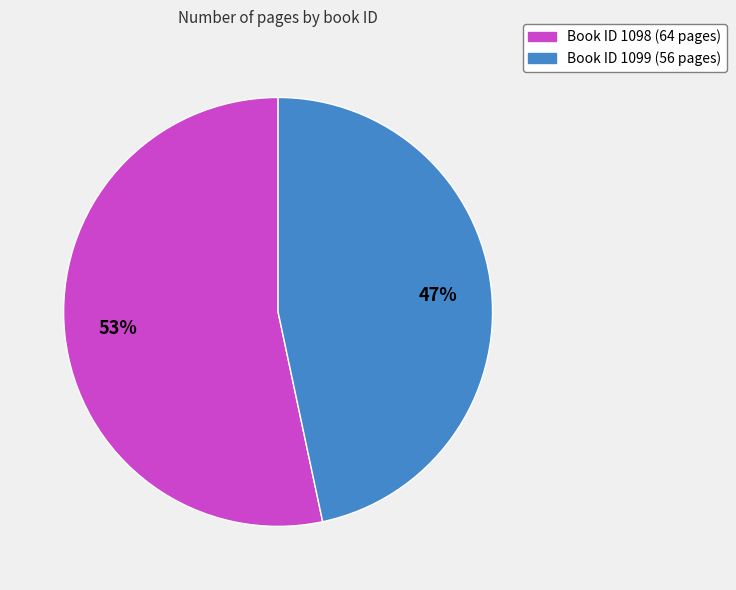

To the nearest percent, what is the average slice percentage?

50%